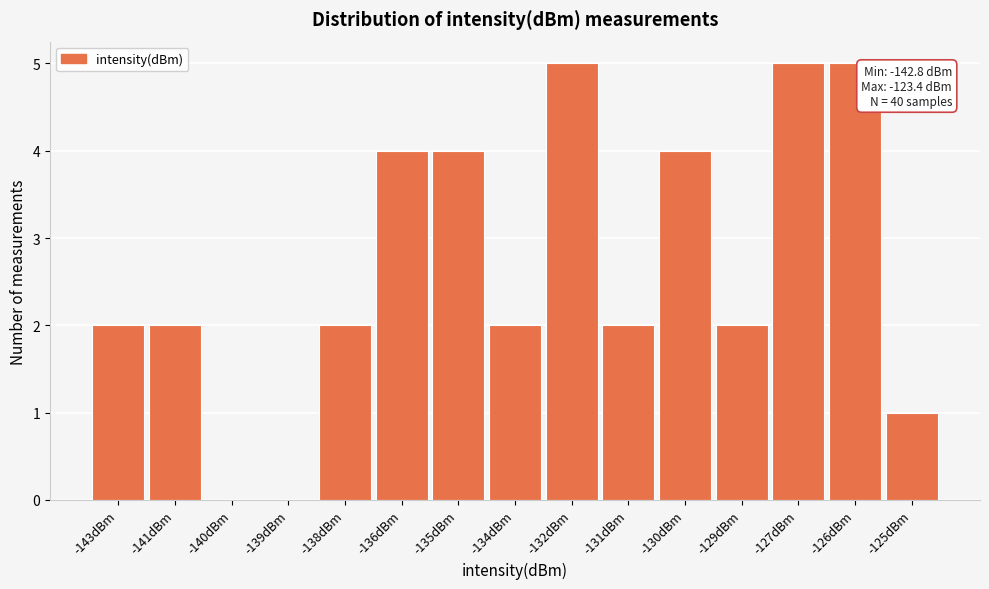

Reading left to right, extract all data points from this chart.

-143dBm=2	-141dBm=2	-140dBm=0	-139dBm=0	-138dBm=2	-136dBm=4	-135dBm=4	-134dBm=2	-132dBm=5	-131dBm=2	-130dBm=4	-129dBm=2	-127dBm=5	-126dBm=5	-125dBm=1